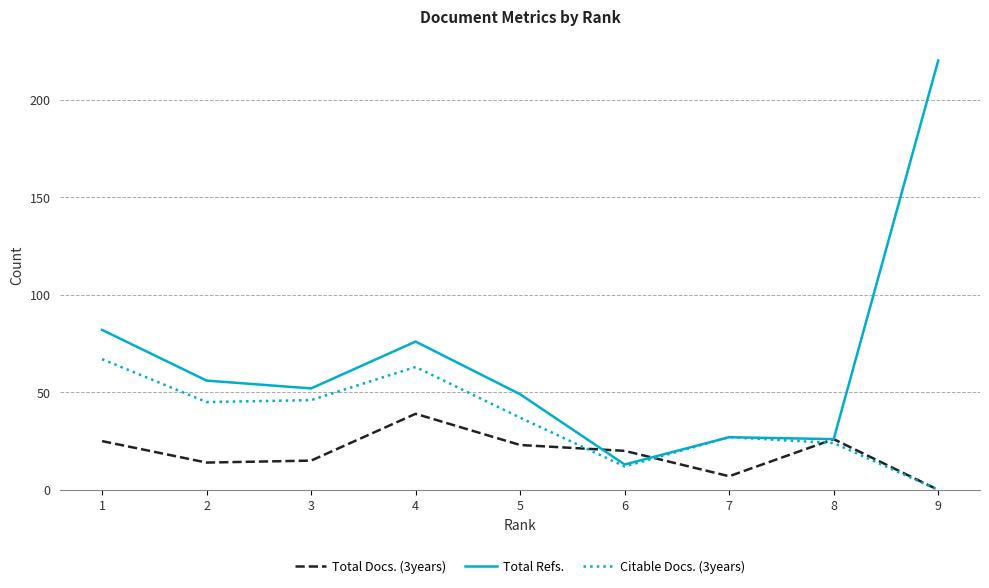

At which category is the sum across all series the highest?

9